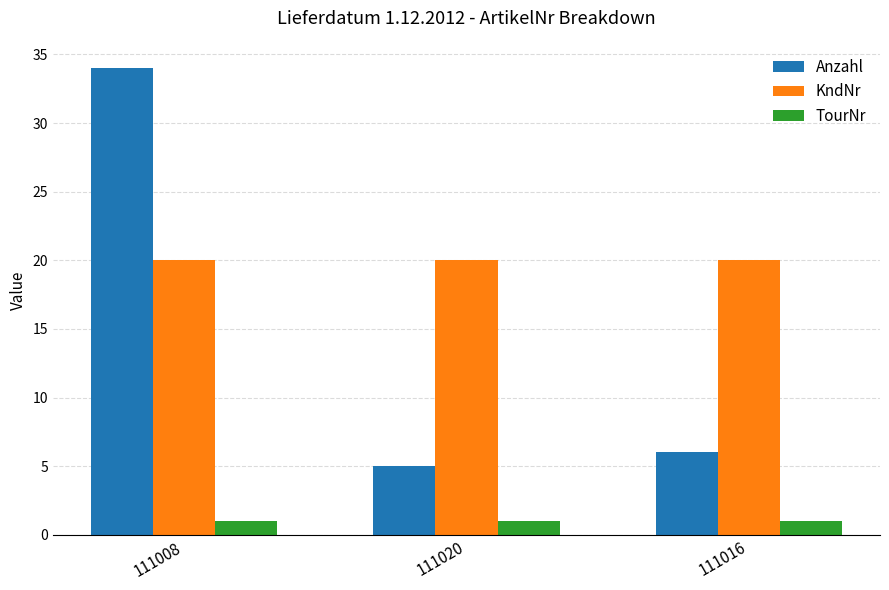

At which category does the chart reach its peak across all series?

111008